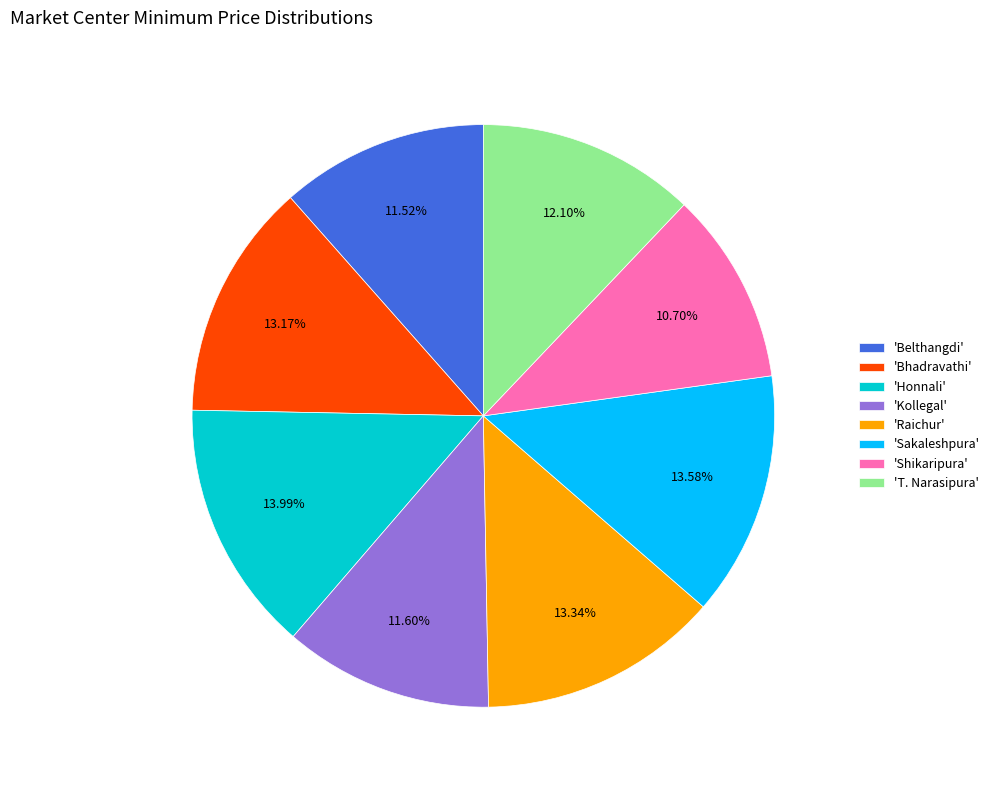

Which category has the smallest portion of the pie?

'Shikaripura'